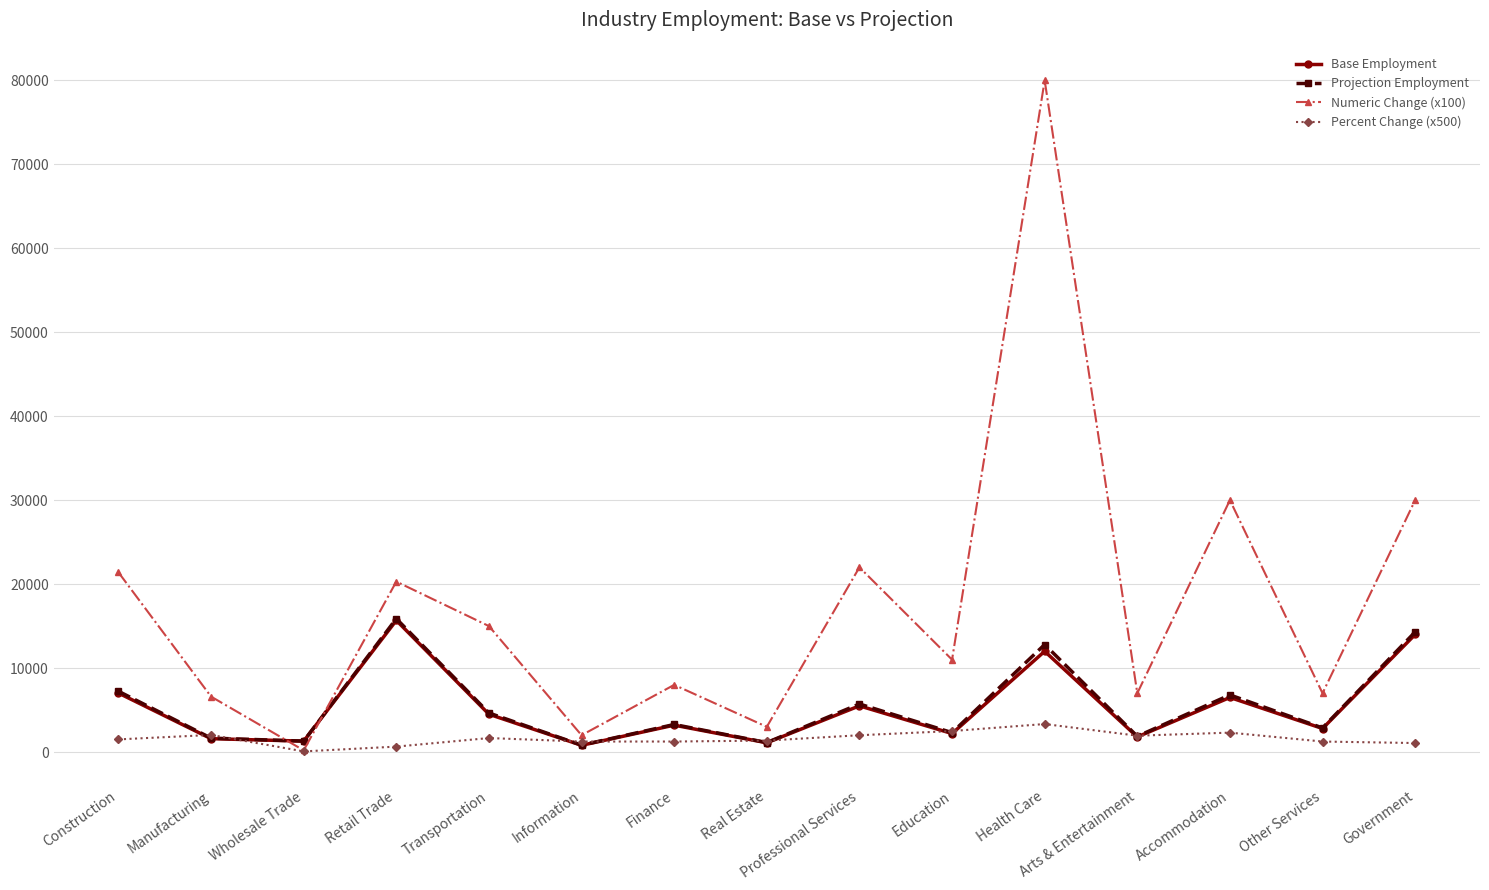

What is the maximum value for Percent Change (x500)?

3335.0